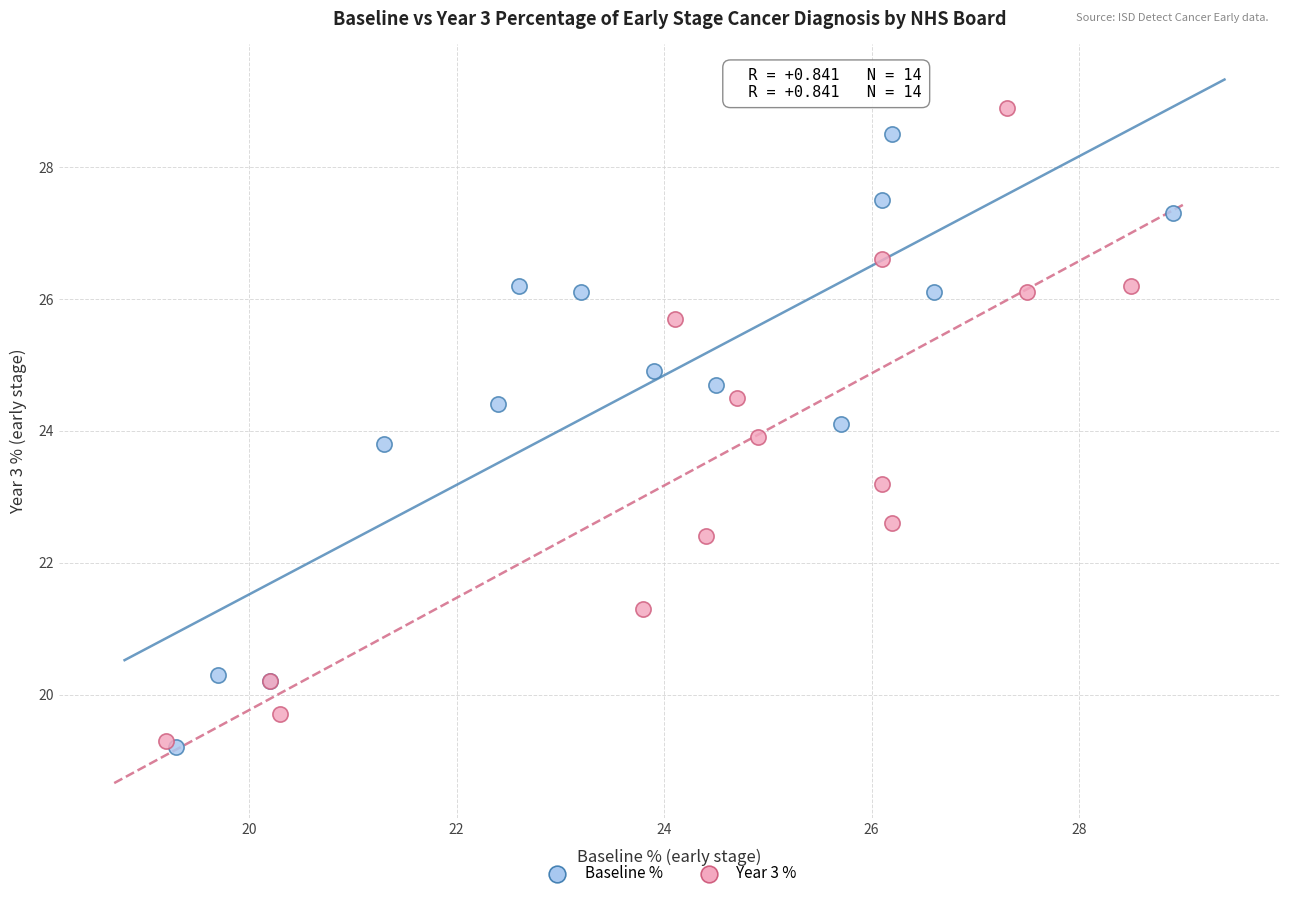

Which series contains the lowest Y value?

Baseline %